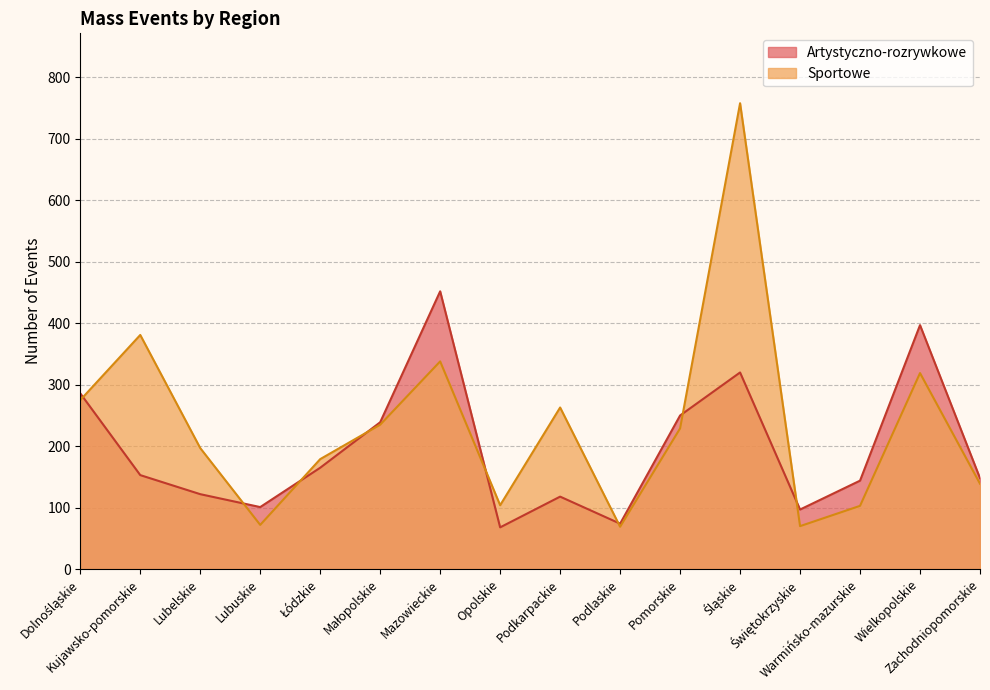

Rank the series by their maximum value, from highest to lowest.

Sportowe, Artystyczno-rozrywkowe